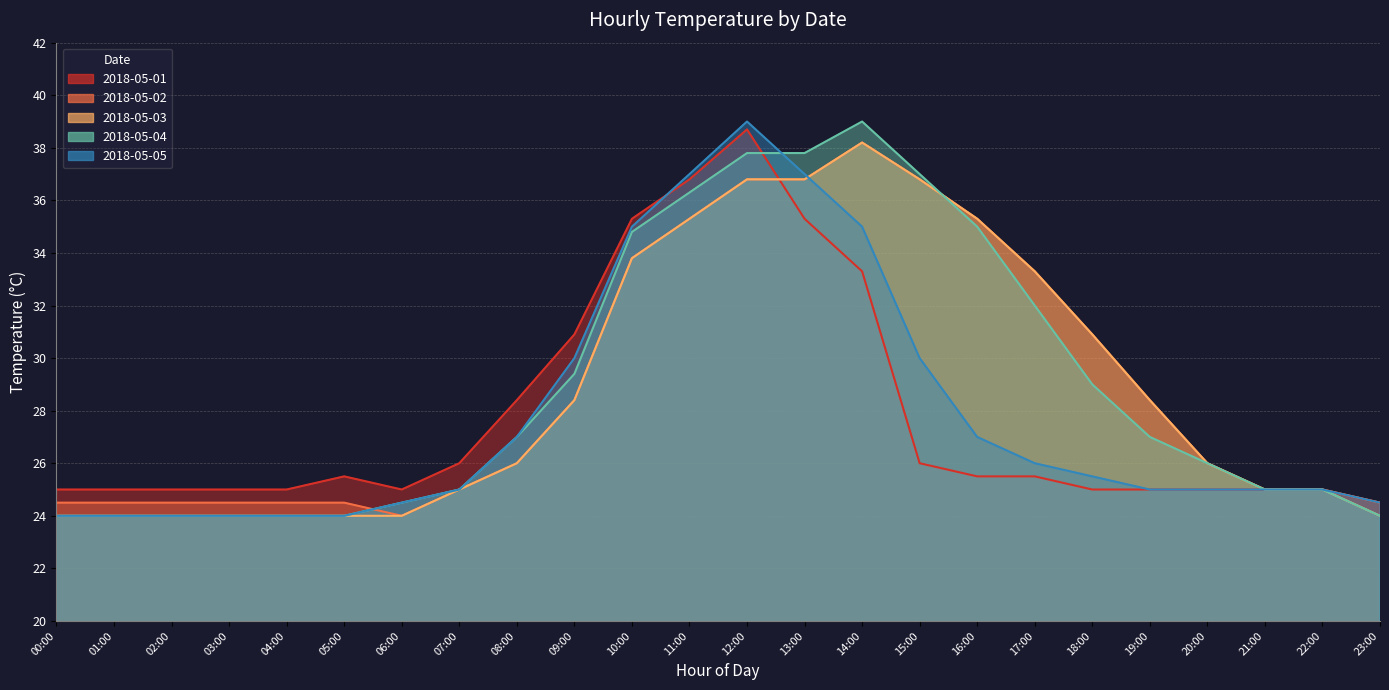

Is the value of 2018-05-01 at 19:00 greater than the value of 2018-05-02 at 02:00?

Yes